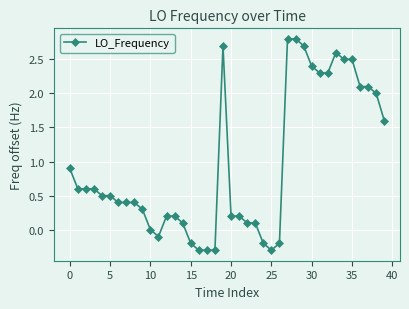

What is the average value?

0.9